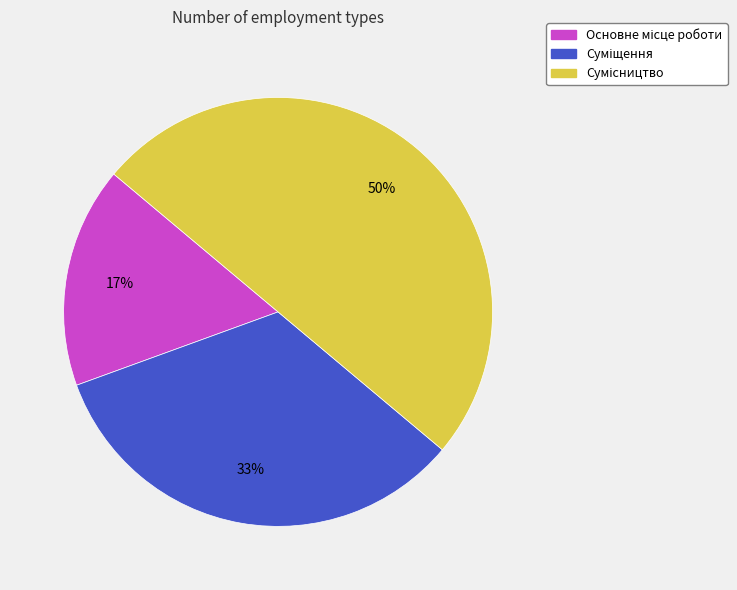

To the nearest percent, what is the average slice percentage?

33%